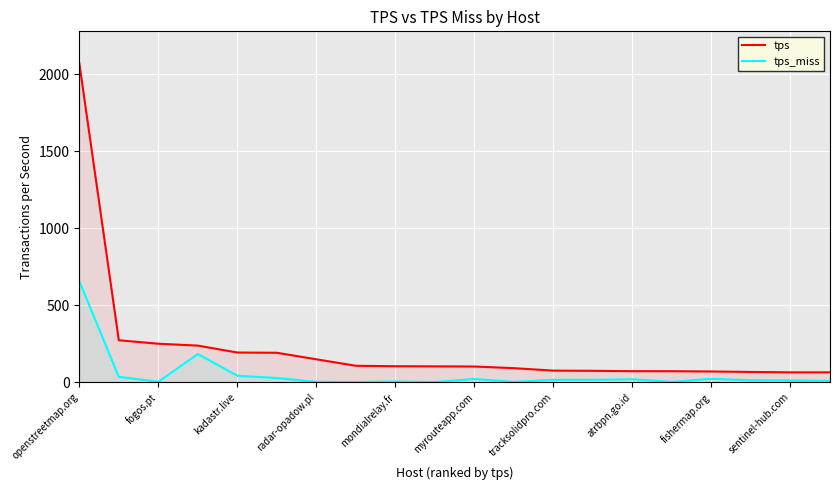

How many lines are shown in the chart?

2